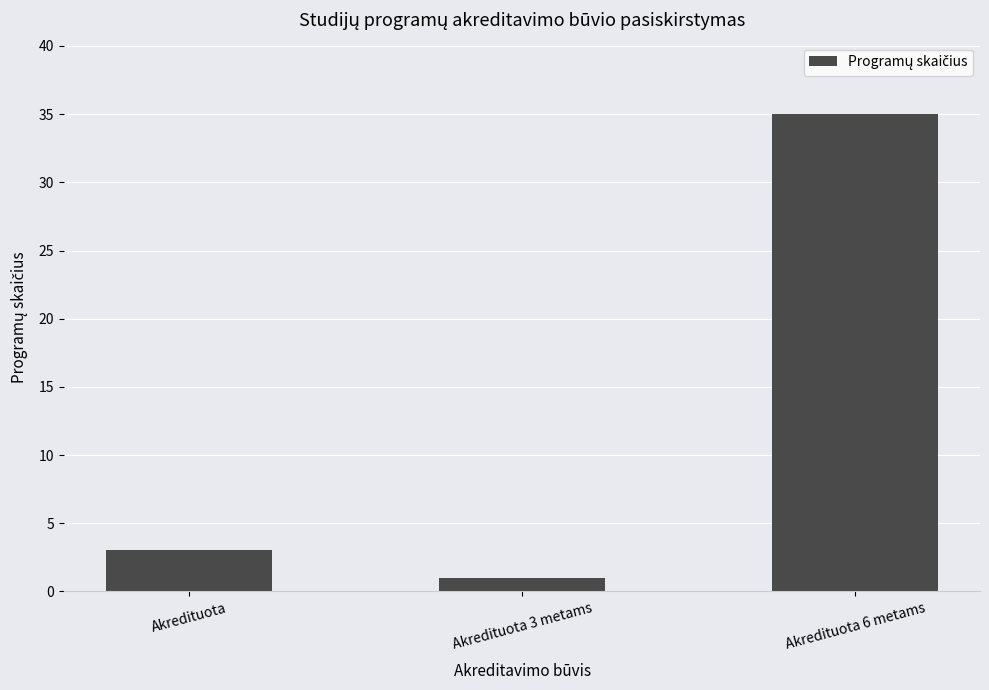

What position from the left is Akredituota 3 metams?

2